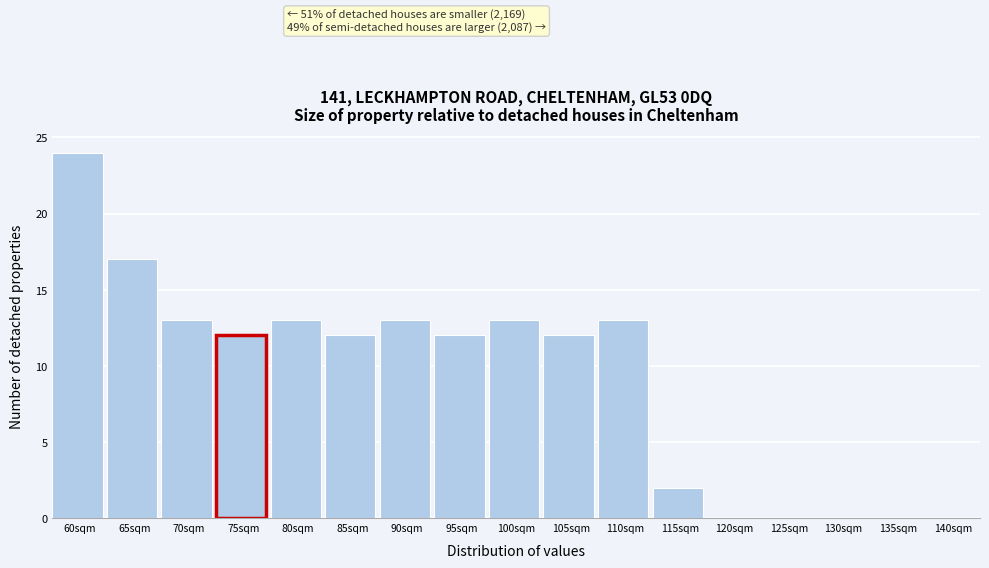

Reading left to right, extract all data points from this chart.

60sqm=24	65sqm=17	70sqm=13	75sqm=12	80sqm=13	85sqm=12	90sqm=13	95sqm=12	100sqm=13	105sqm=12	110sqm=13	115sqm=2	120sqm=0	125sqm=0	130sqm=0	135sqm=0	140sqm=0